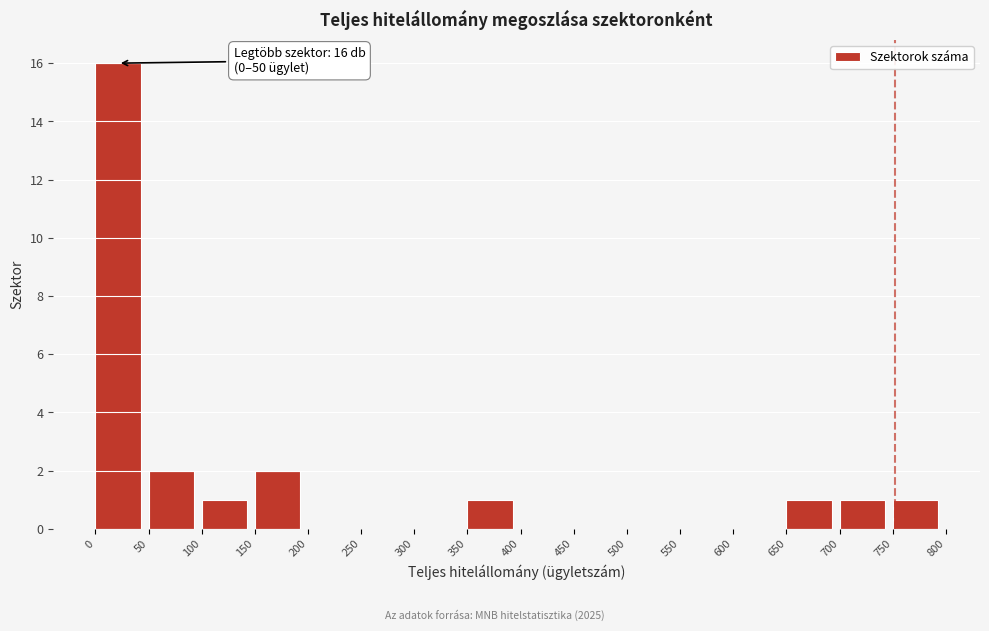

Which range on the x-axis has the tallest bar?

0 to 50